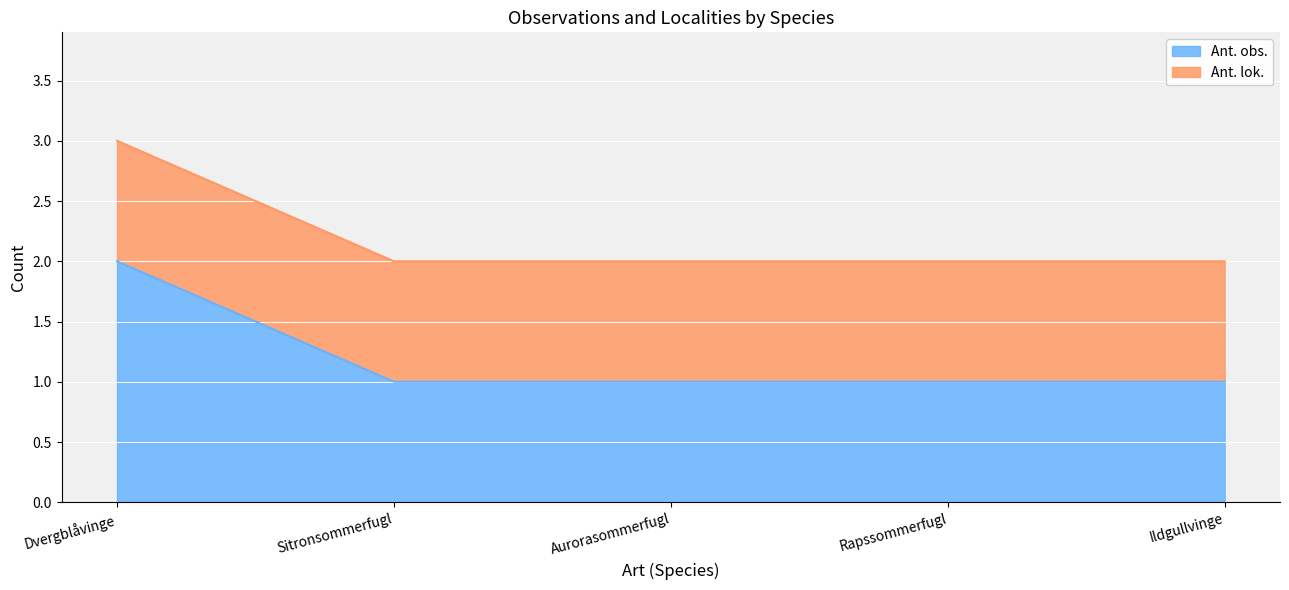

Reading left to right, extract all data points from this chart.

2	1	1	1	1